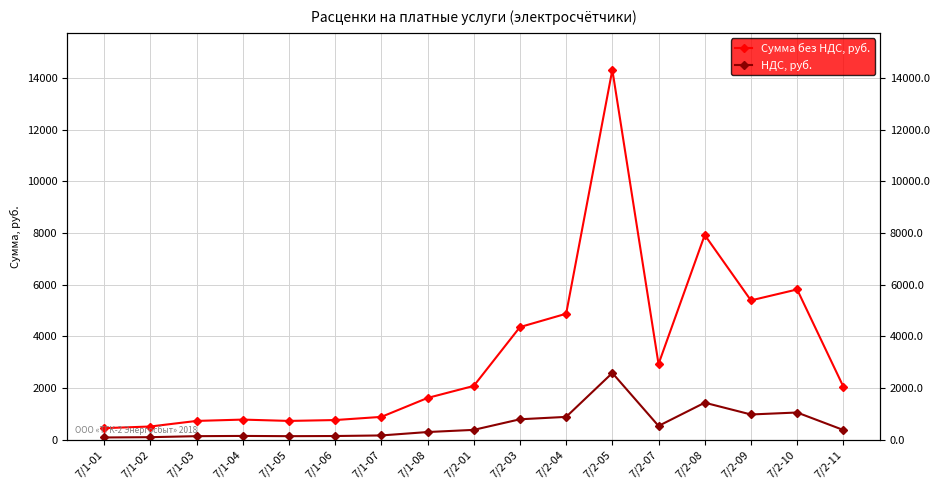

In Сумма без НДС, руб., how many points are lower than both neighbors (excluding endpoints)?

3